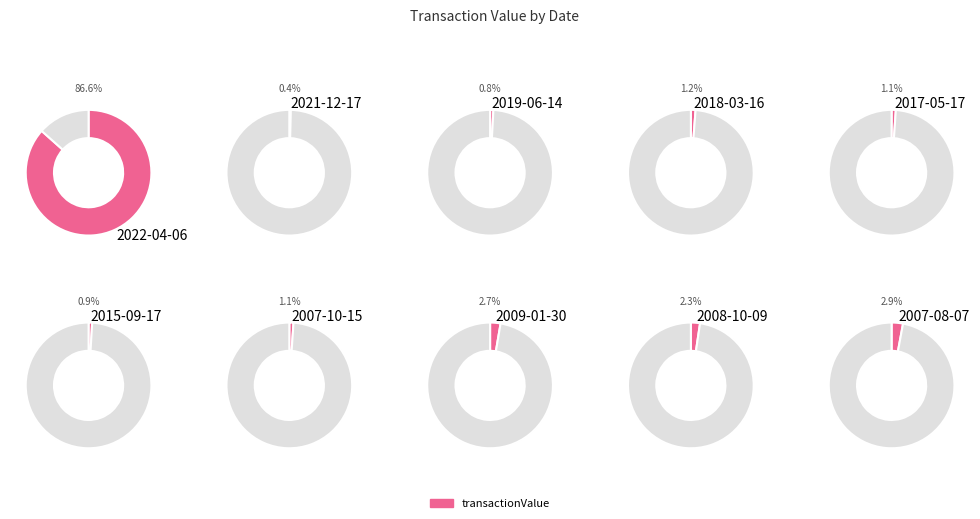

Is 2022-04-06 the majority of the pie?

Yes